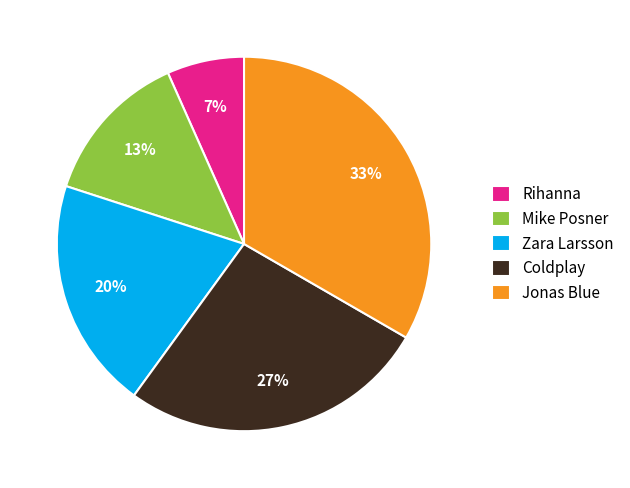

How many slices are in this pie chart?

5